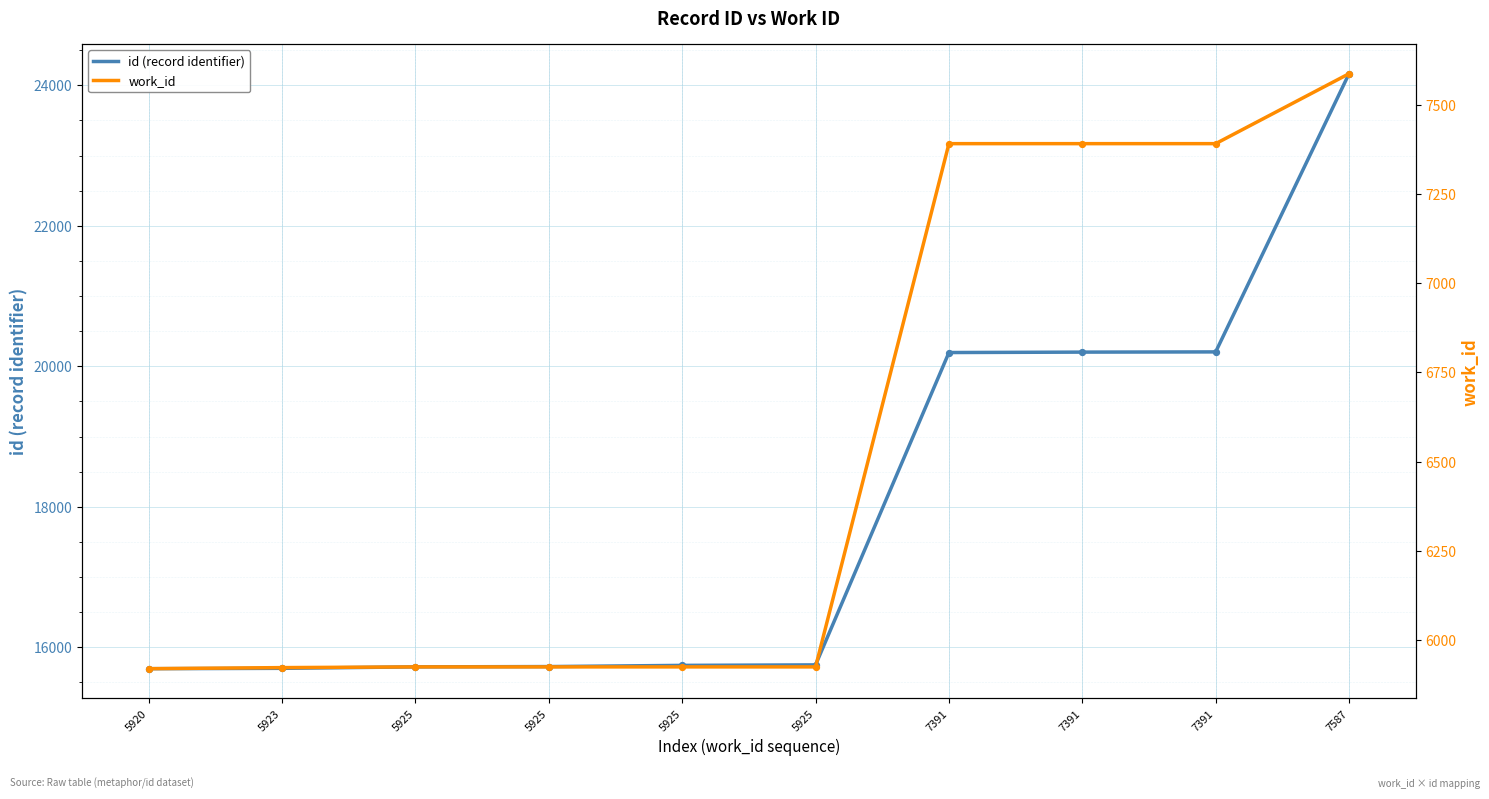

At how many categories does at least one series exceed 20752?

1